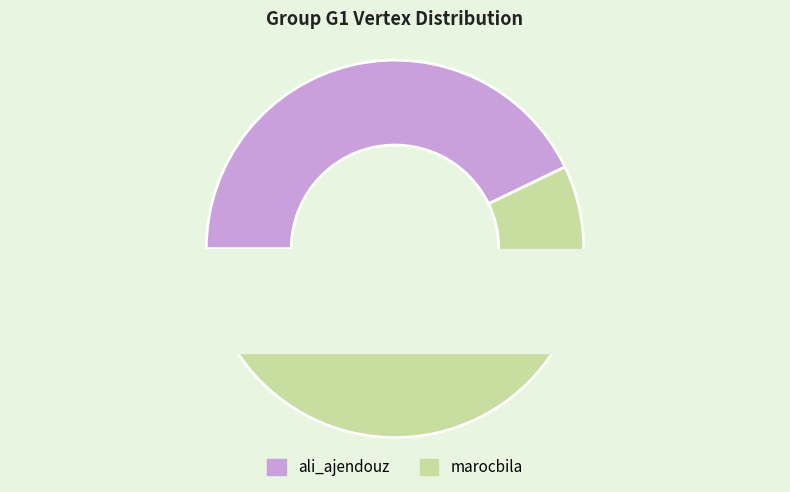

Count the number of slices in the pie.

2